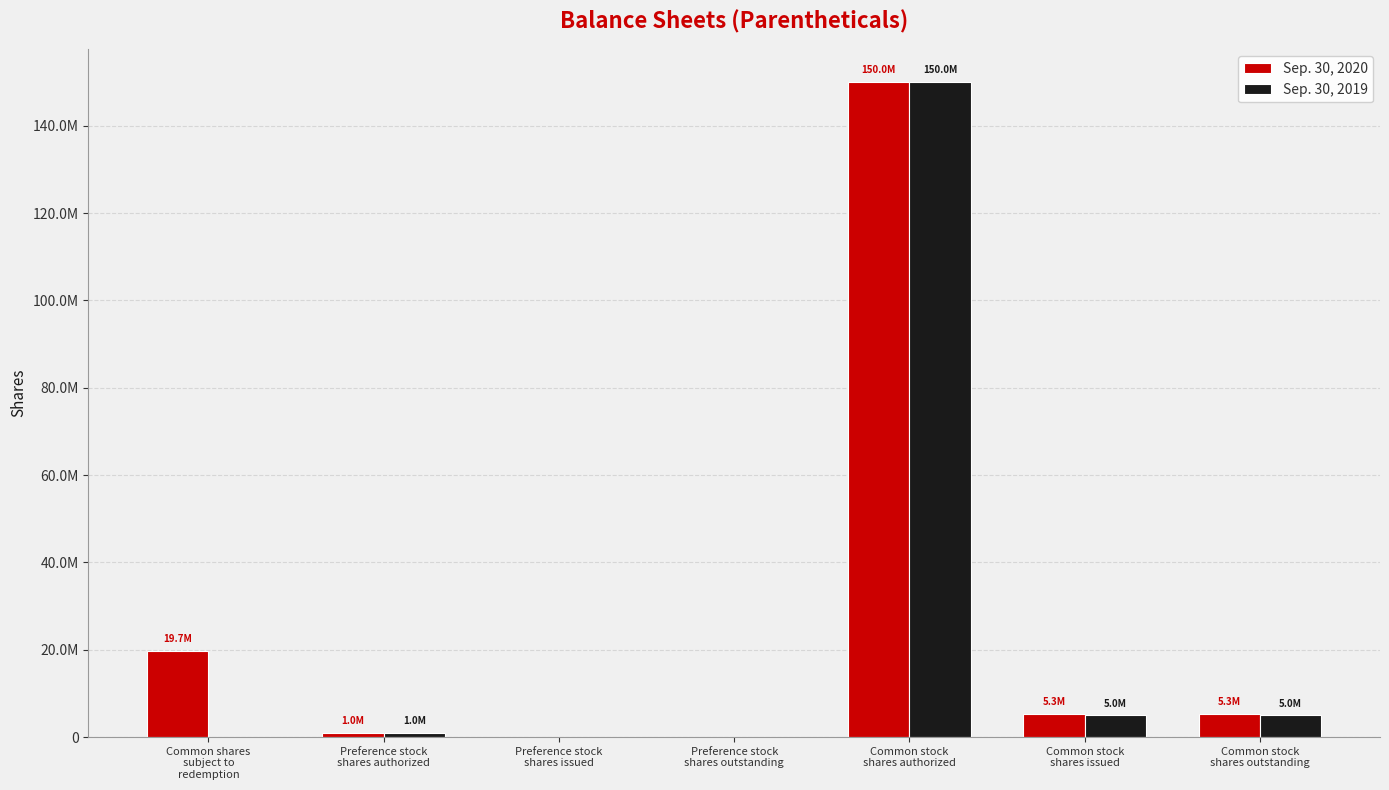

Between Preference stock
shares authorized and Common stock
shares issued, which series saw the biggest shift?

Sep. 30, 2020